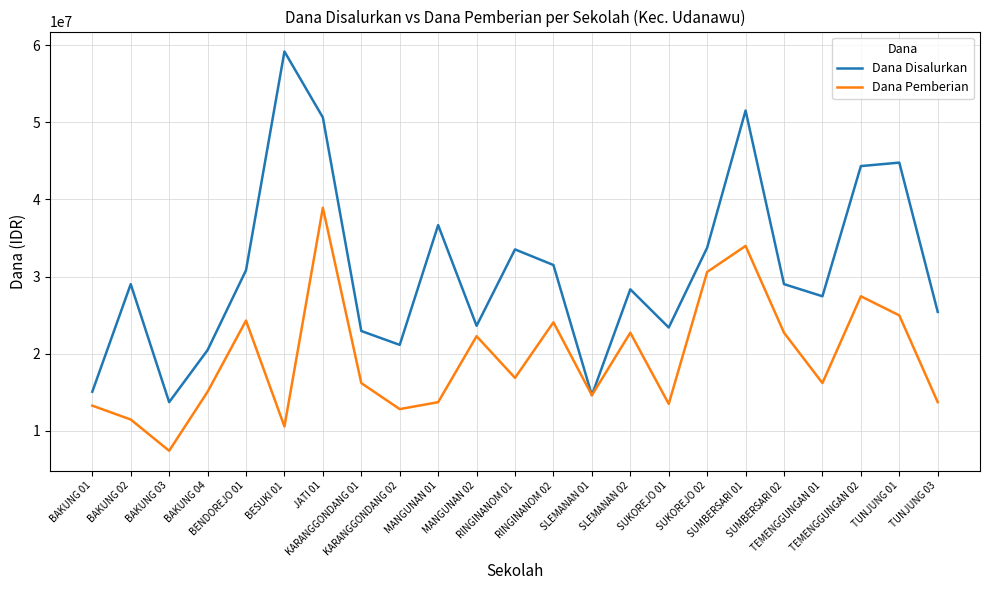

What is the sum of the Dana Disalurkan values at MANGUNAN 02 and KARANGGONDANG 02?

44775000